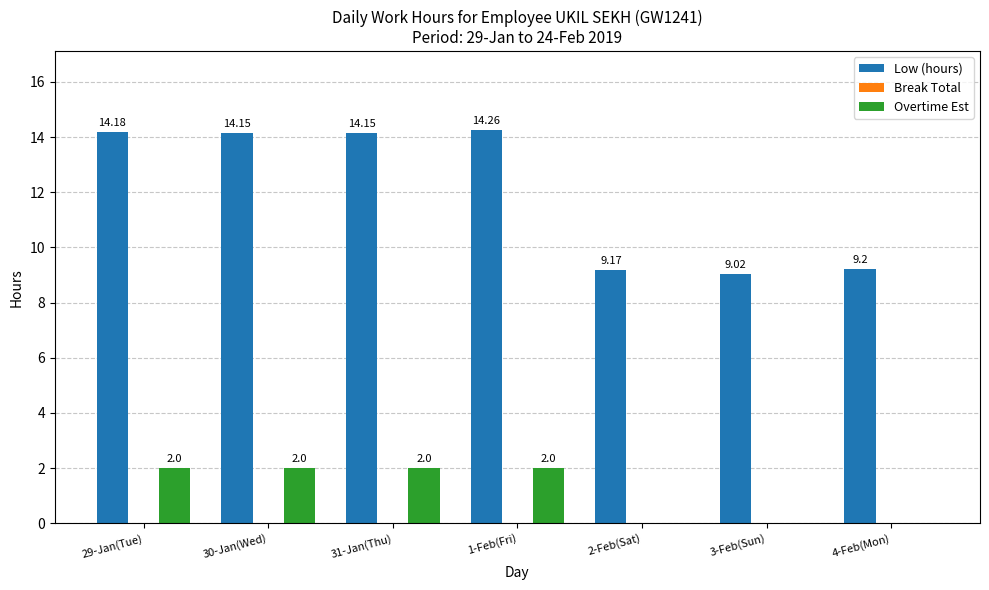

Are the bars grouped side by side (vs. stacked)?

Yes